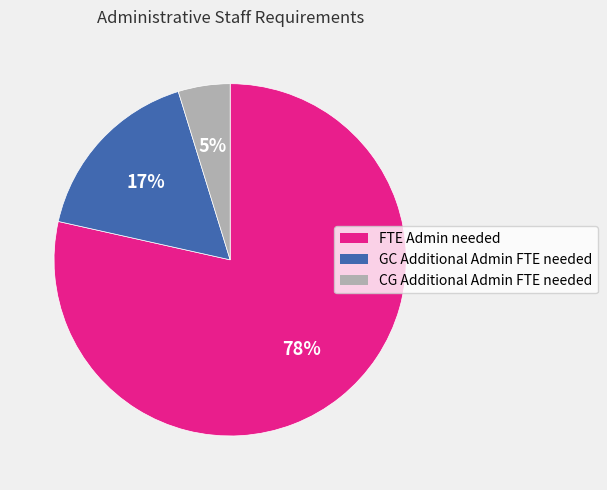

To the nearest percent, what is the combined percentage of CG Additional Admin FTE needed and GC Additional Admin FTE needed?

22%